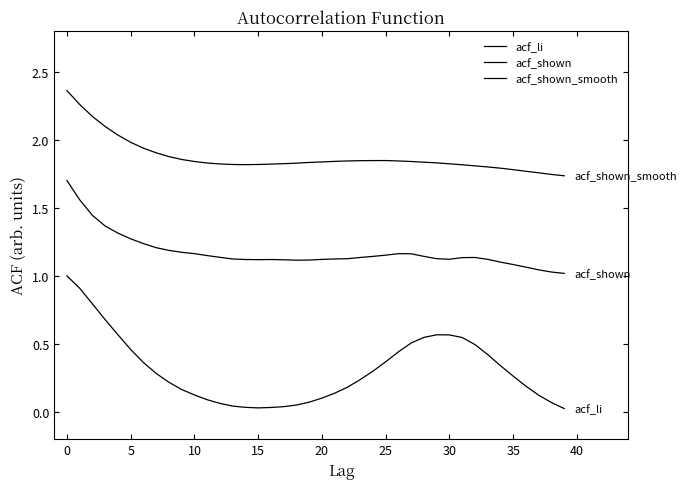

How many lines are shown in the chart?

3